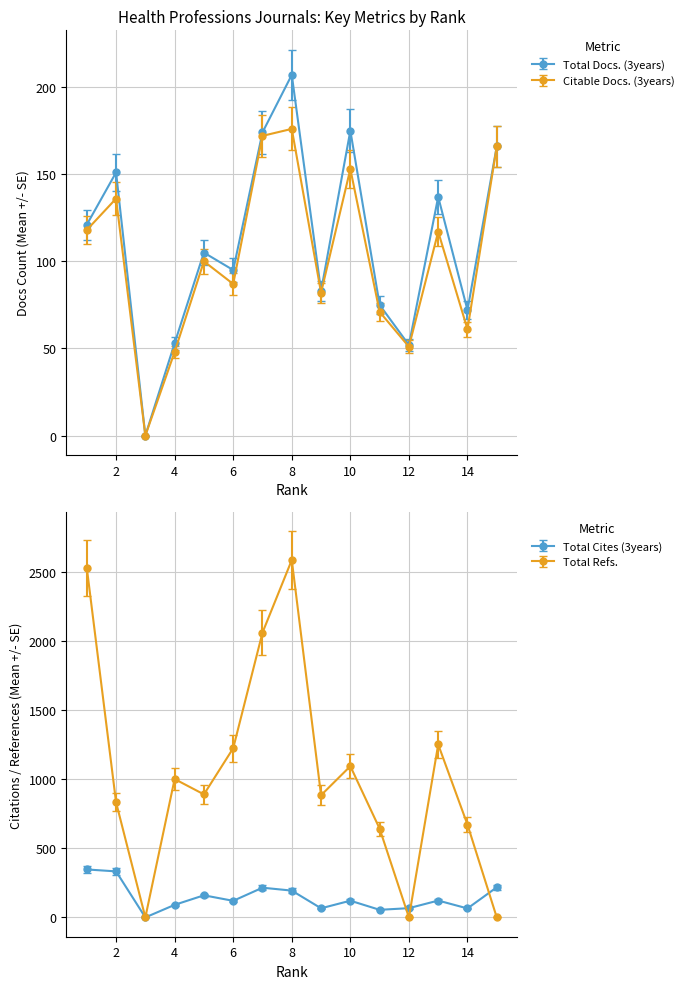

Where is the first local maximum for Total Docs. (3years)?

2